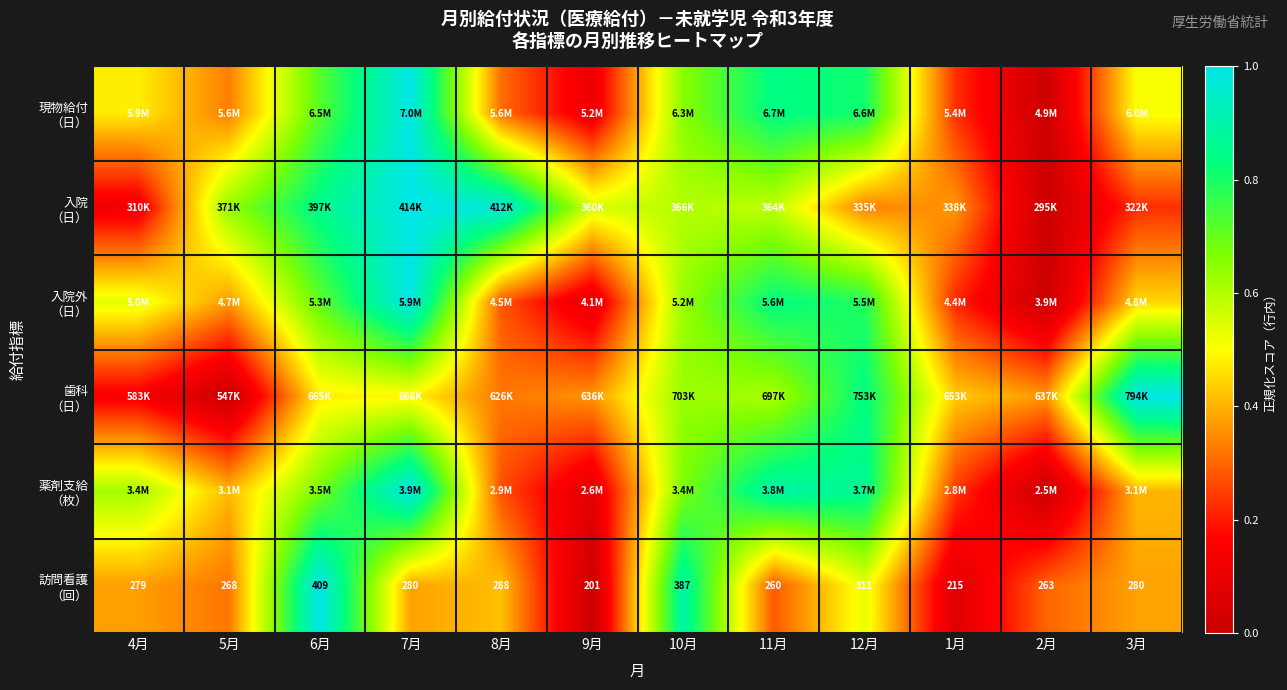

Which series has the widest spread of values?

現物給付 （日）